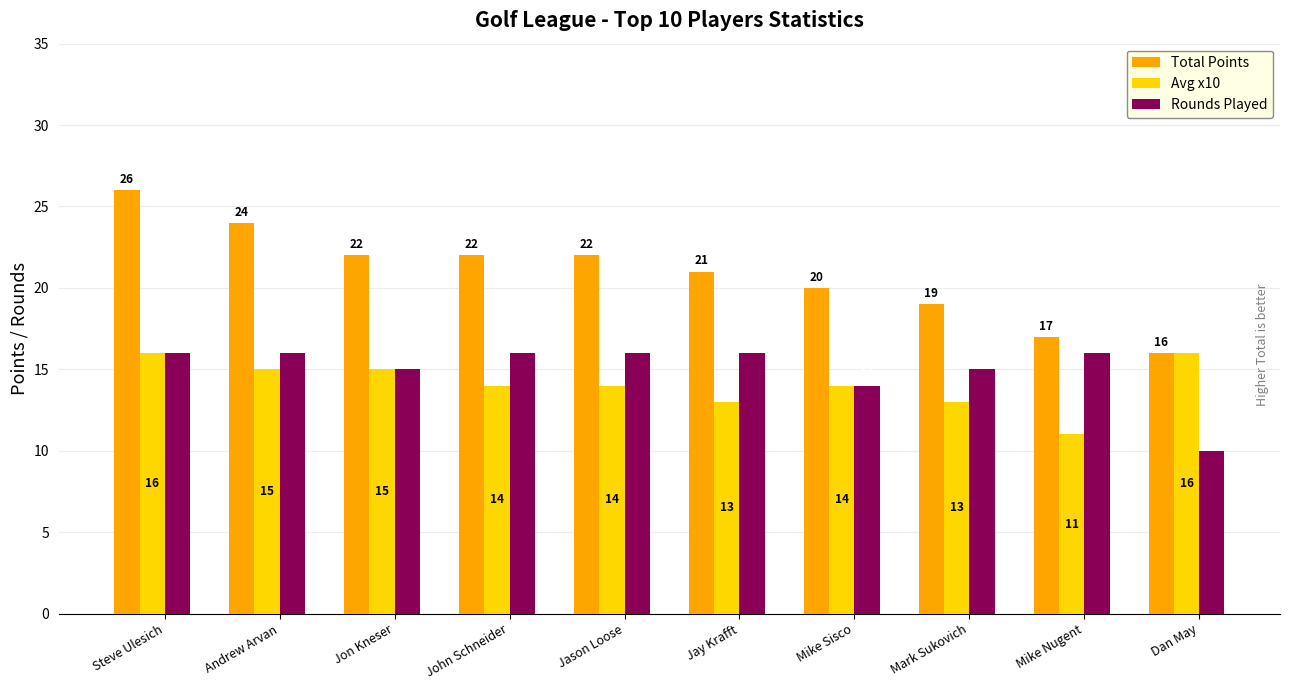

Count the number of categories in the chart.

10